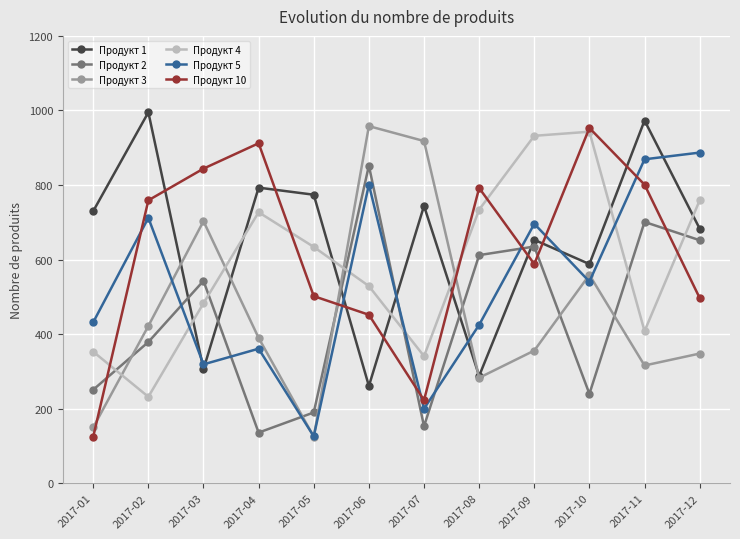

True or false: Продукт 1 has more than 1 interior local peaks.

True